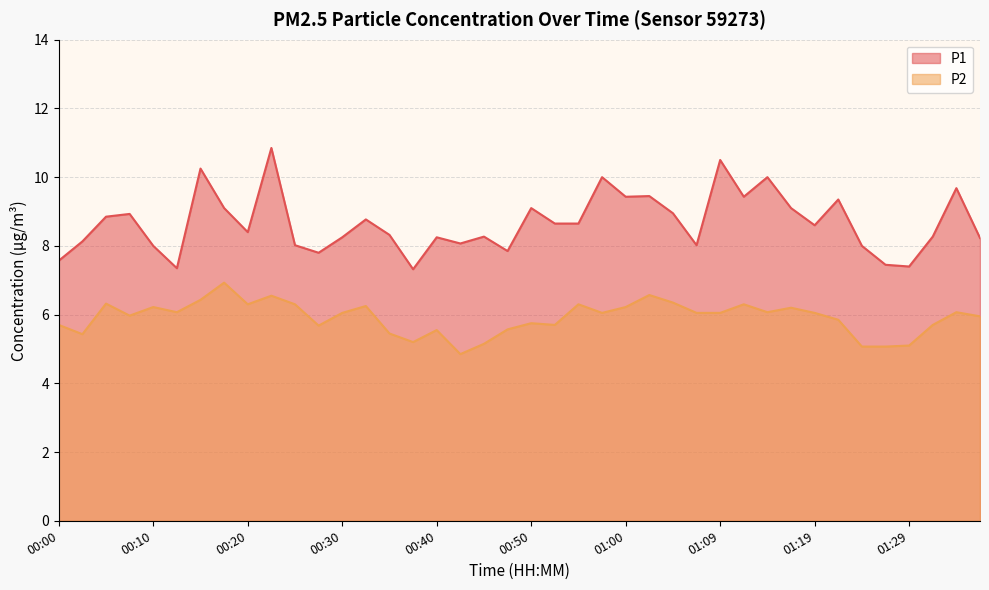

At how many categories does at least one series exceed 7?

40